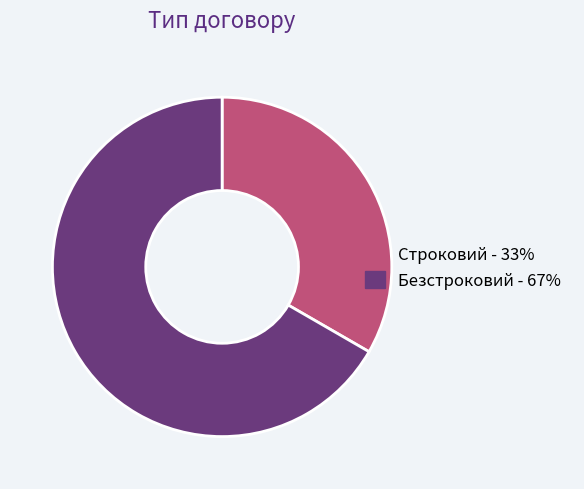

Combined, do Строковий and Безстроковий account for over 50%?

Yes